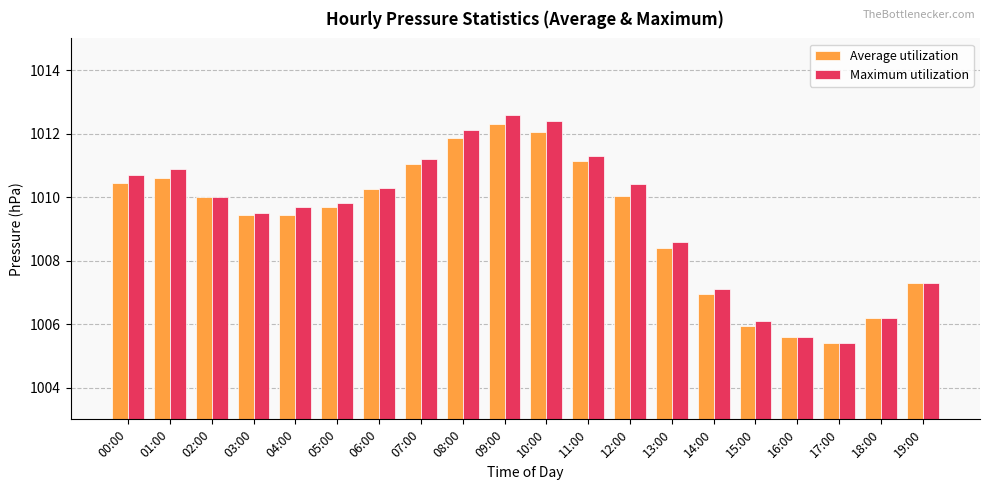

How many groups of bars are there?

20